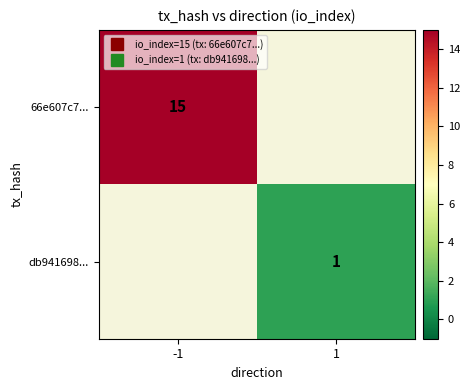

How many series are shown in this chart?

2